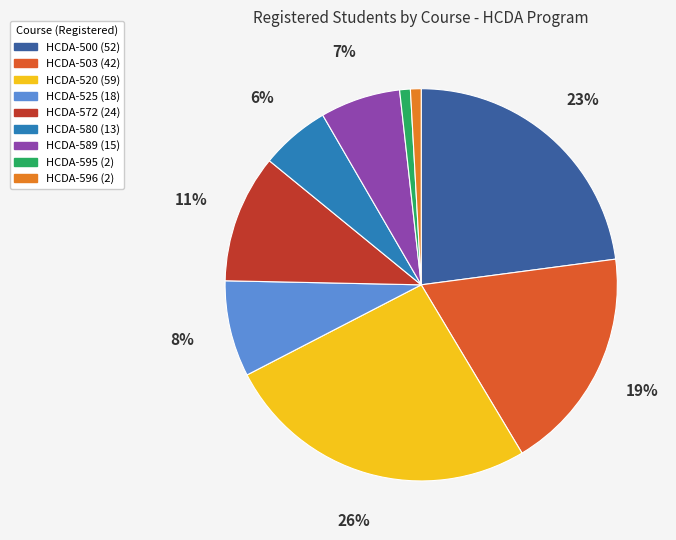

How many slices are in this pie chart?

9